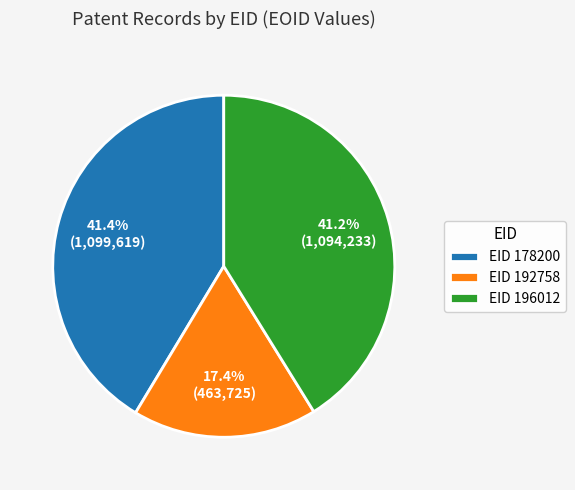

Is there any slice that represents more than half of the pie?

No